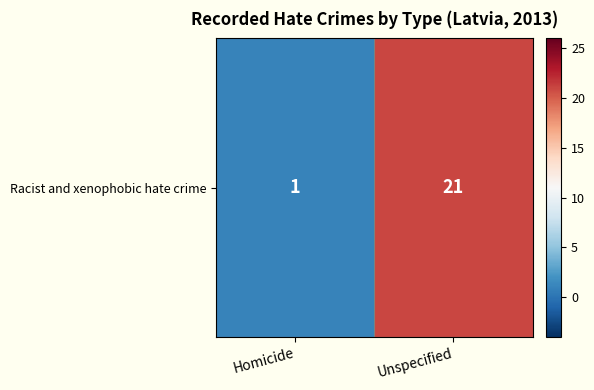

Which label corresponds to the smallest value in the chart?

Homicide